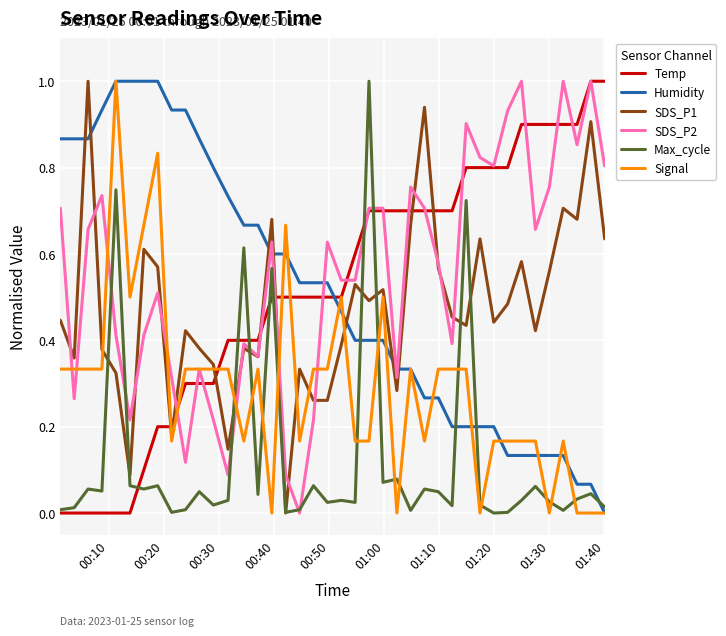

What is the highest value of the SDS_P2 series?

1.0